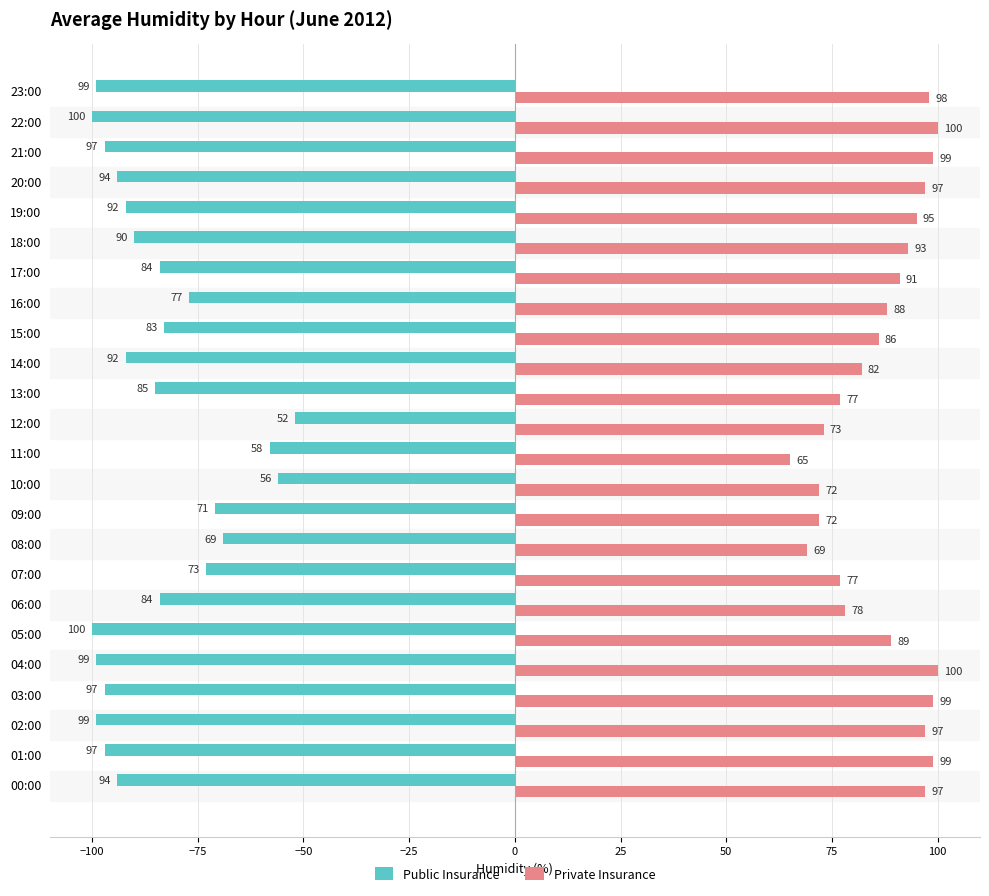

Is it true that Public Insurance equals -84 at 17:00?

True